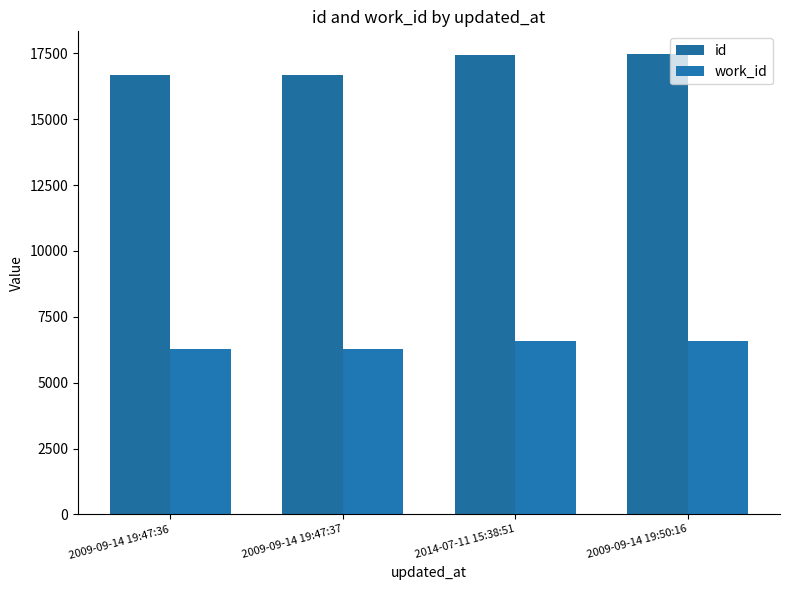

What is the sum of the work_id values at 2009-09-14 19:47:37 and 2009-09-14 19:47:36?

12586